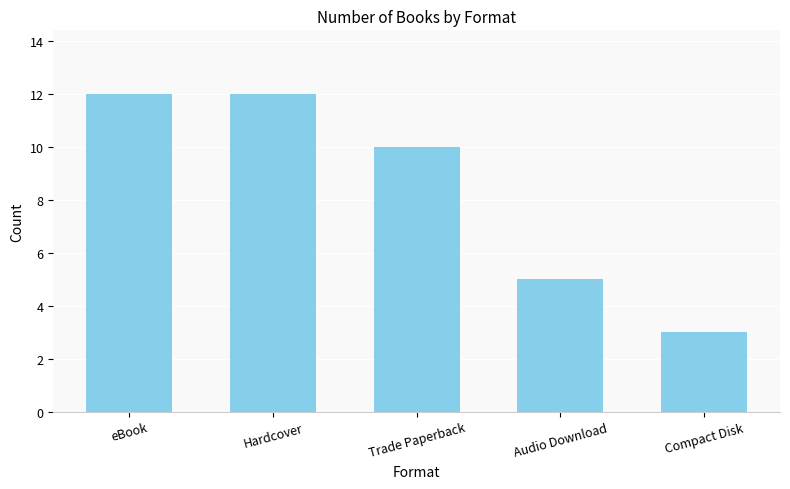

At which label does the data first exceed 10?

eBook